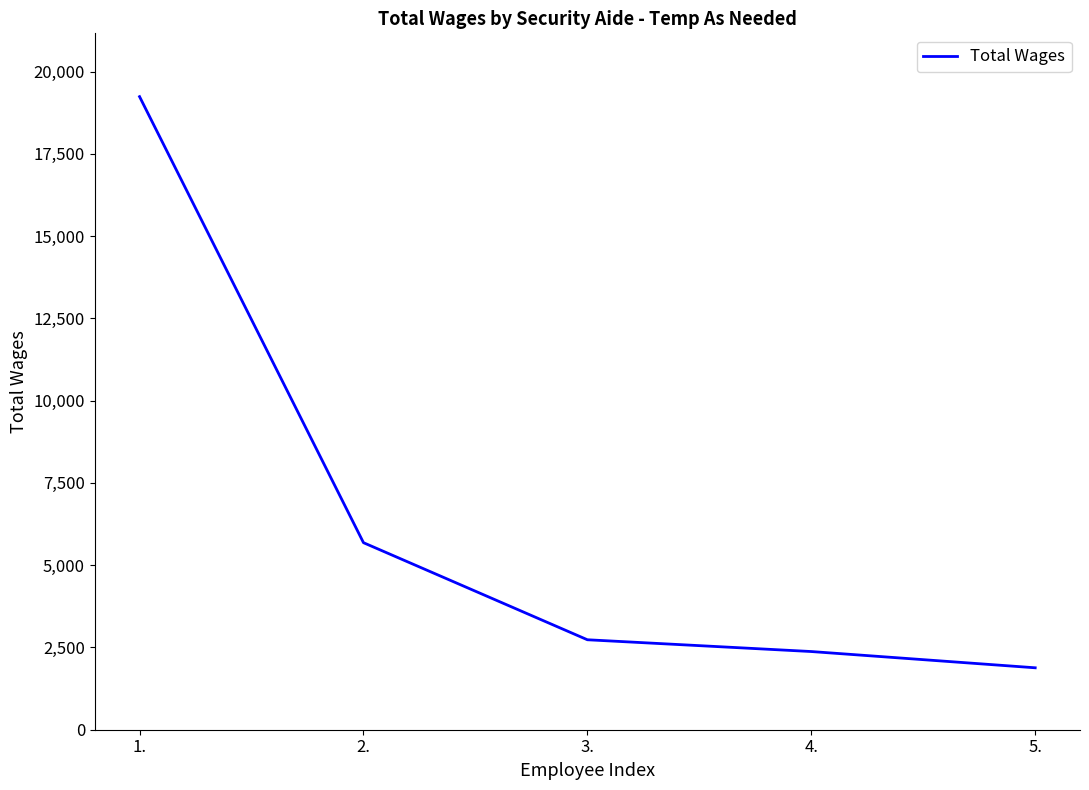

How many series are shown in this chart?

1